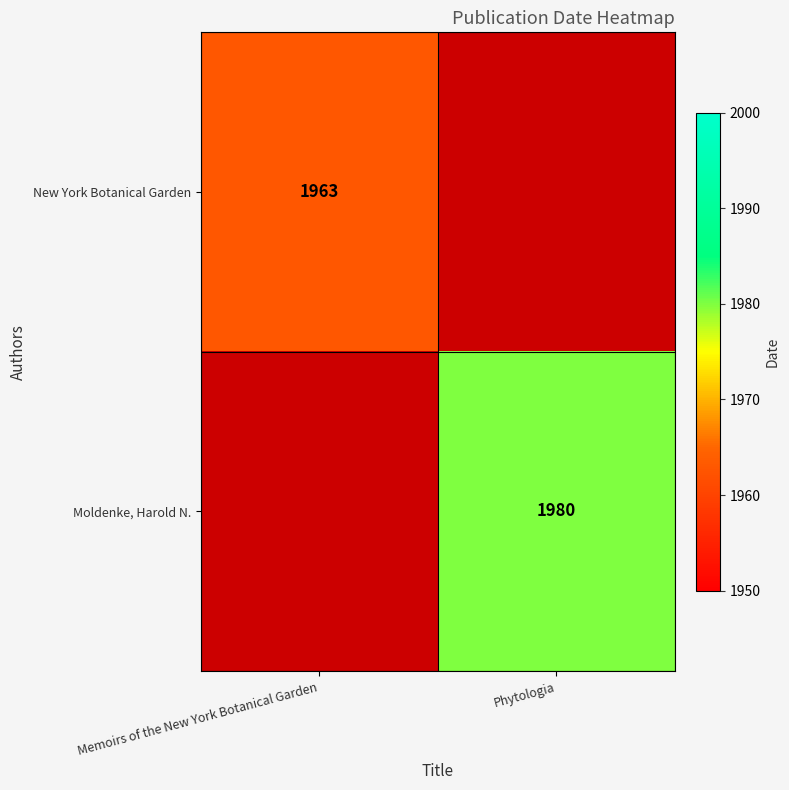

The Moldenke, Harold N. series shows 1980 at Phytologia. True or false?

True